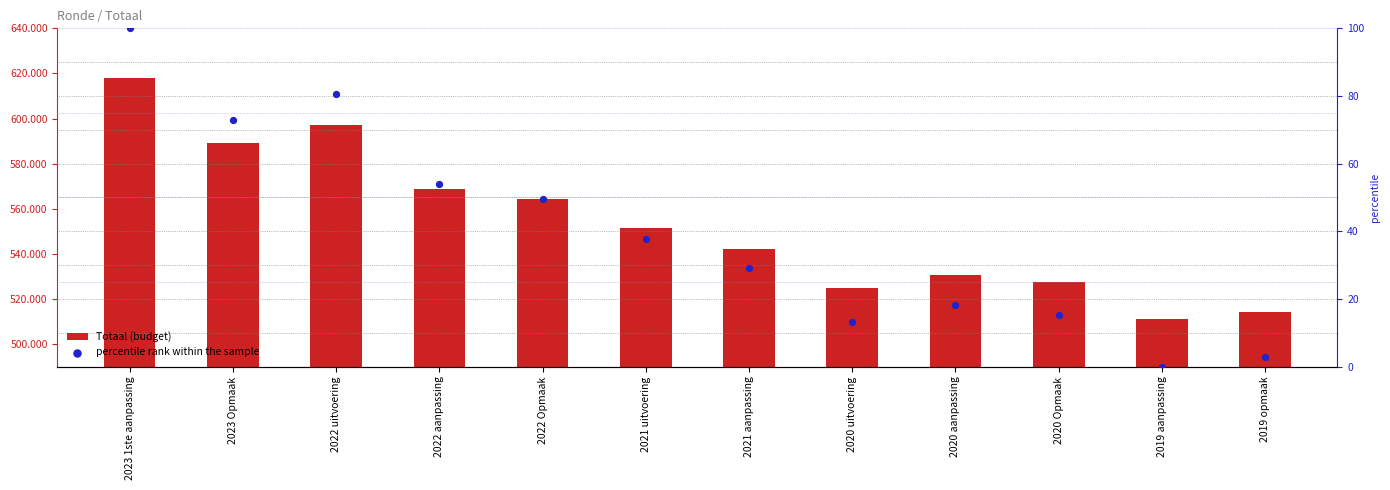

What is the total value across all series at 2022 aanpassing?

568793.9